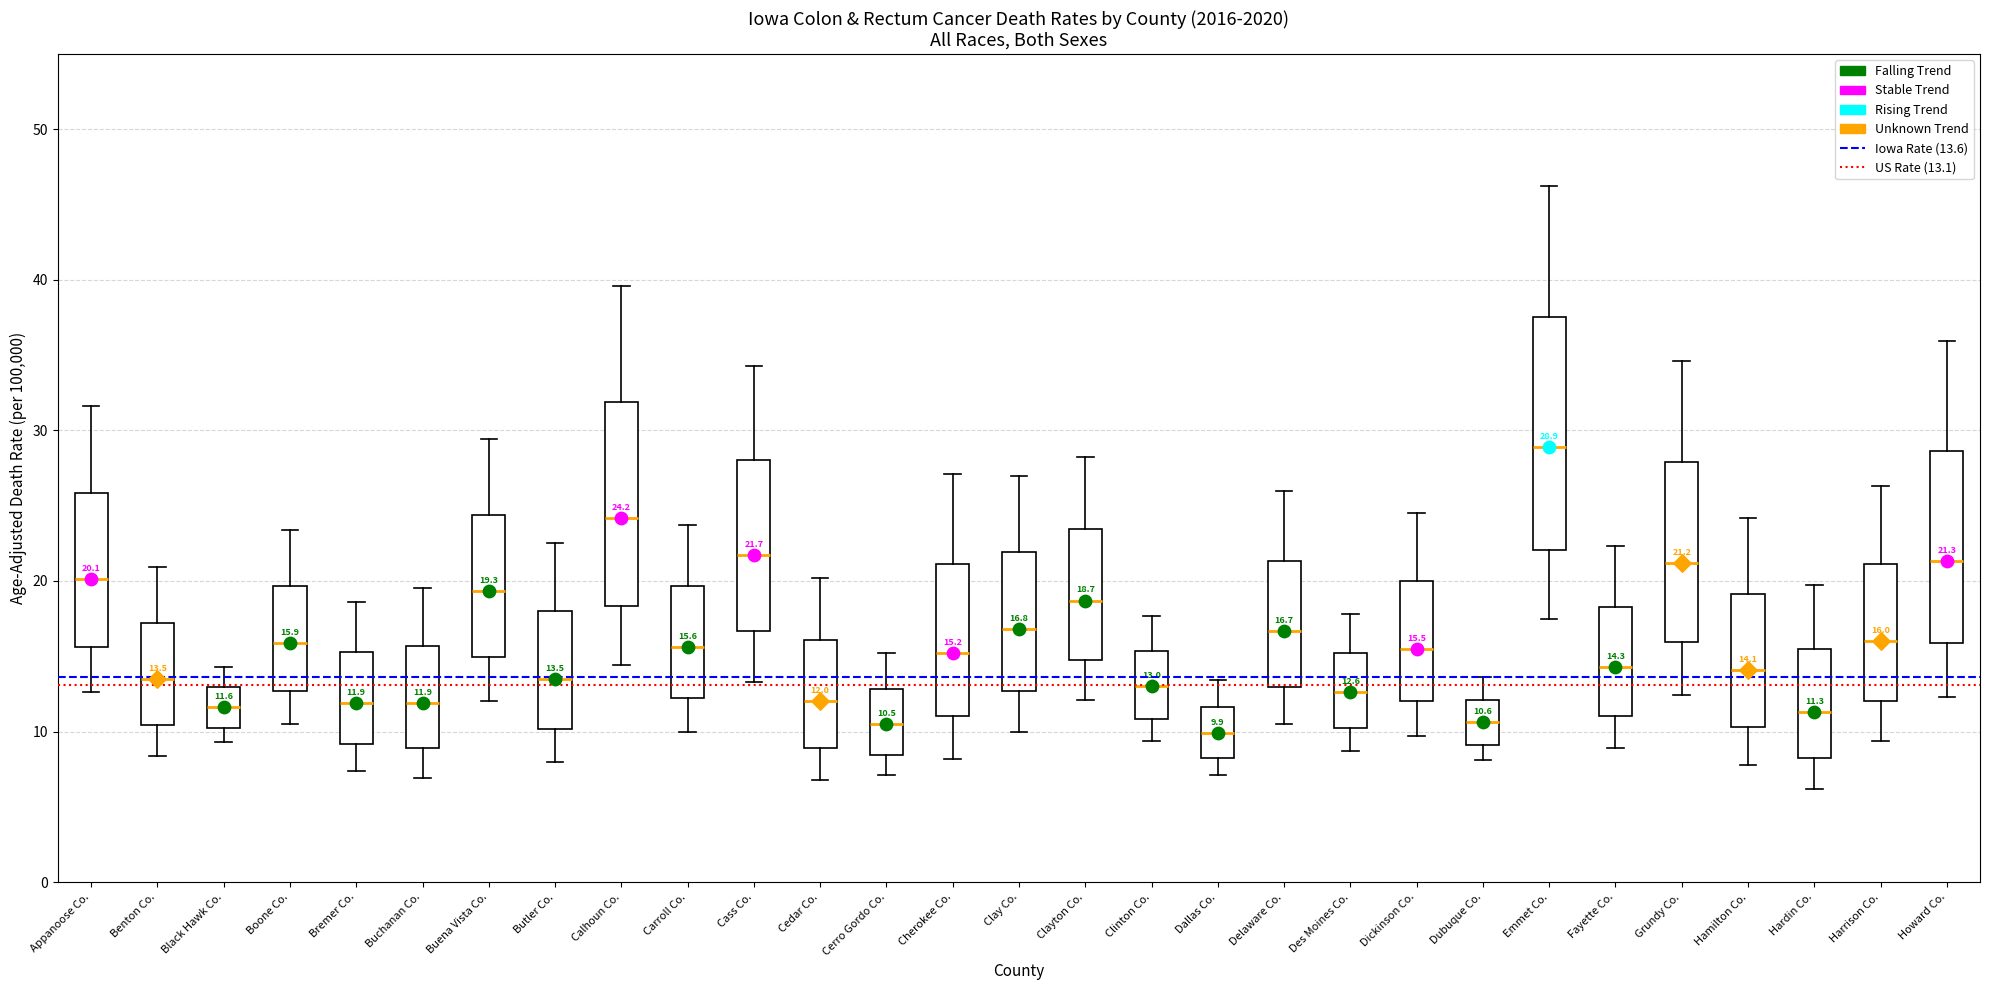

Which box is the tallest, from its lower edge to its upper edge?

Emmet Co.